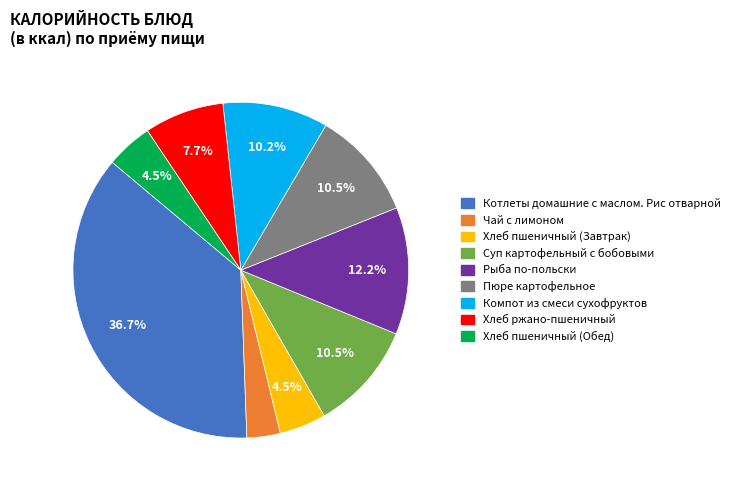

Which slice is the smallest?

Чай с лимоном